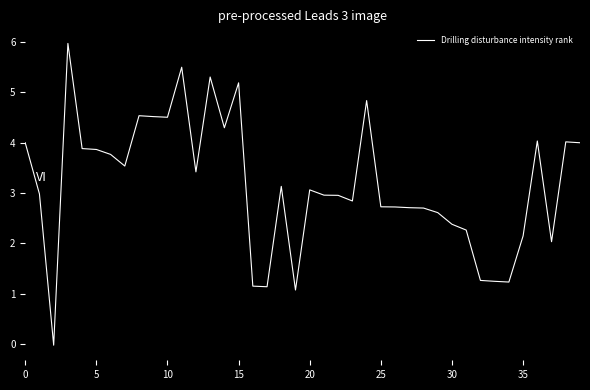

Does the chart display data point markers on the line(s)?

No